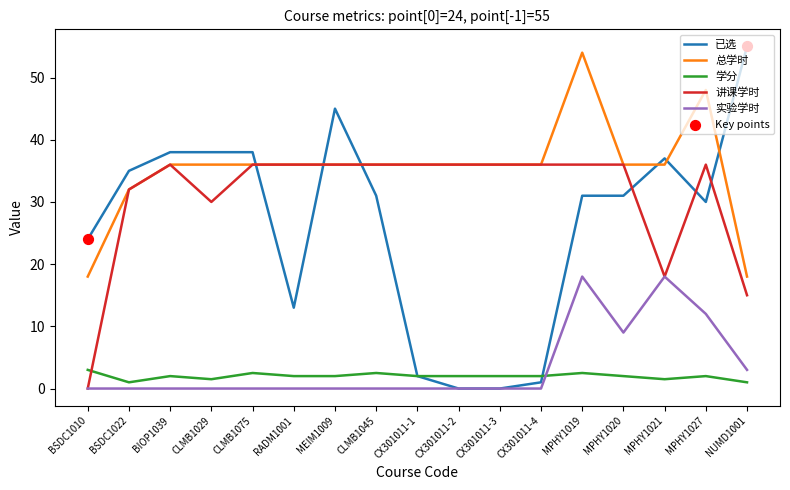

At which category is the sum across all series the highest?

MPHY1019